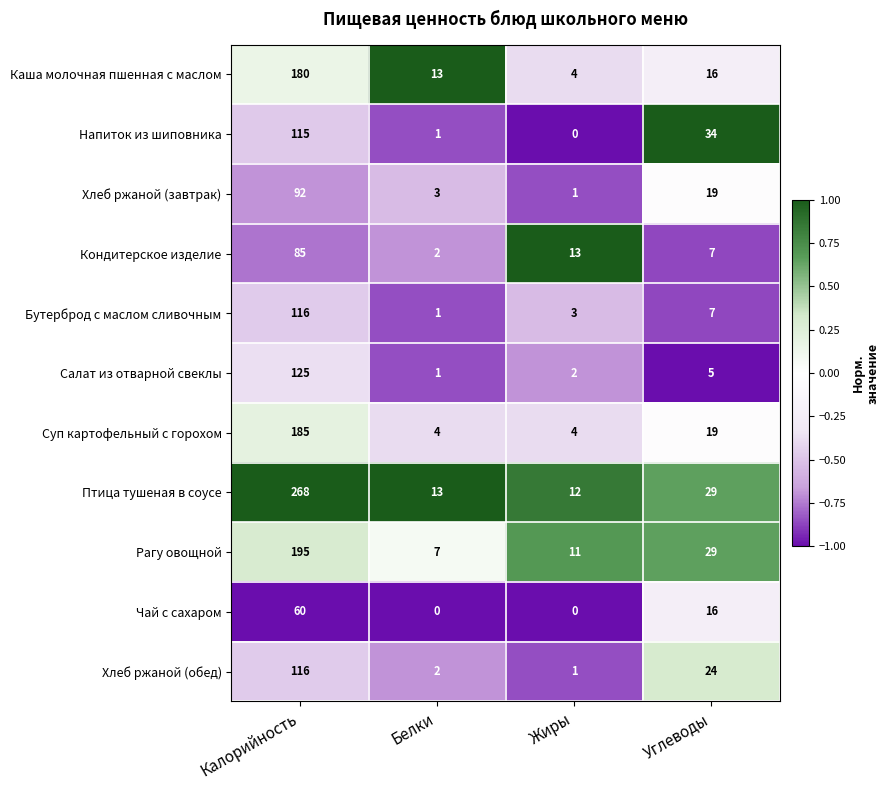

Read the Птица тушеная в соусе value at Калорийность.

268